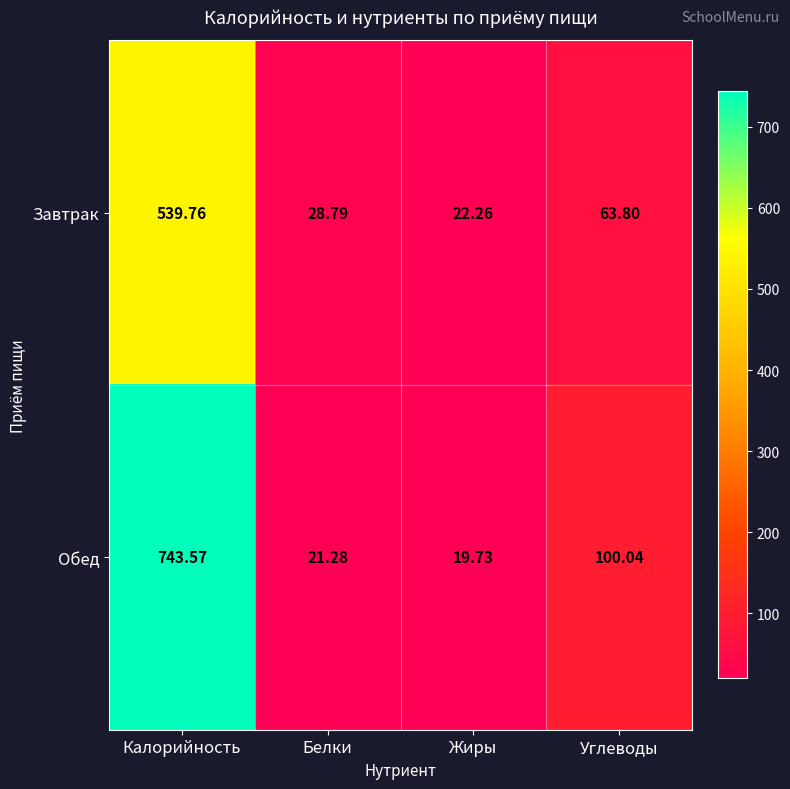

Is the value of Завтрак at Жиры greater than the value of Обед at Углеводы?

No